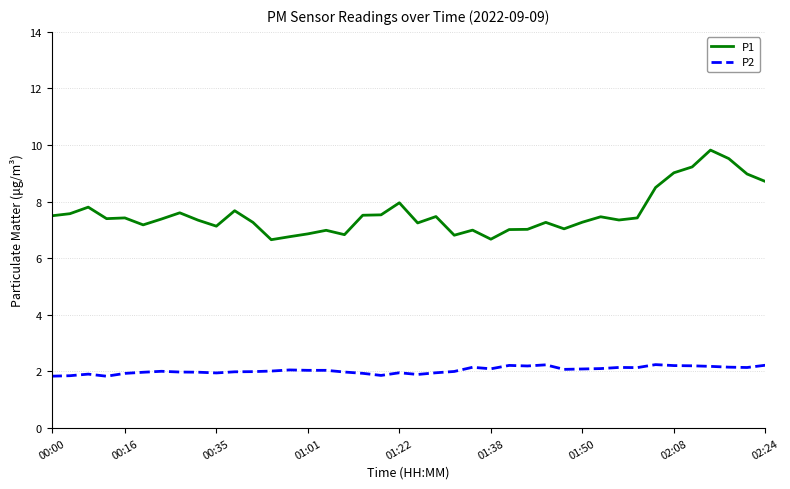

What is the difference between the maximum and minimum values in the P2 series?

0.4